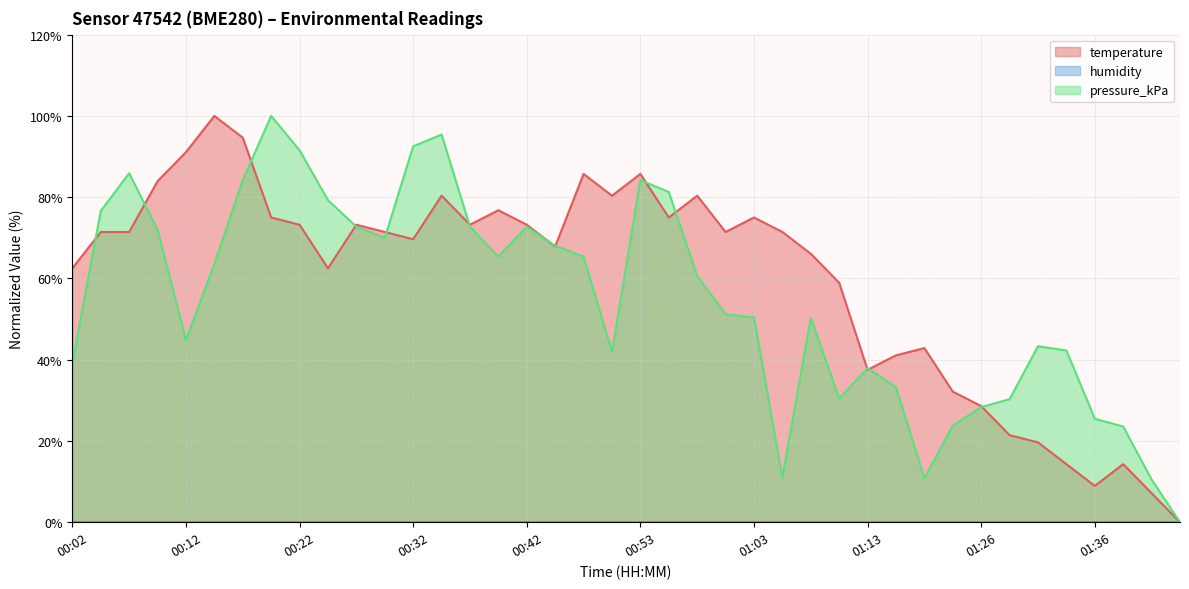

True or false: temperature has a value of 39.5 at 01:26.

False